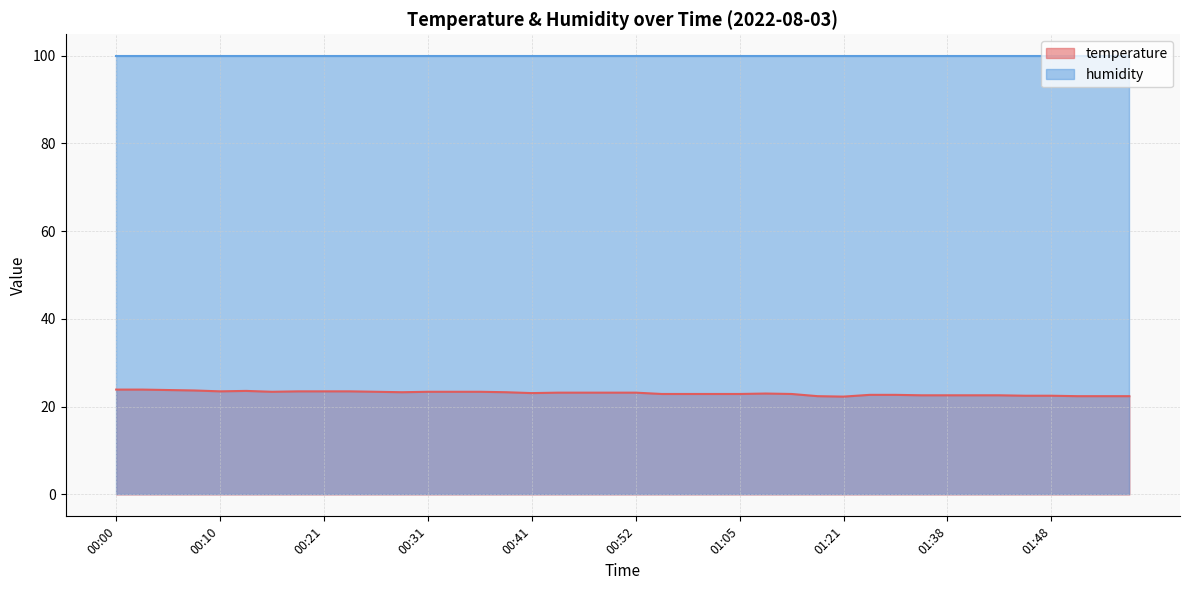

What is the ratio of the value at 01:50 to the value at 01:43?

1.0